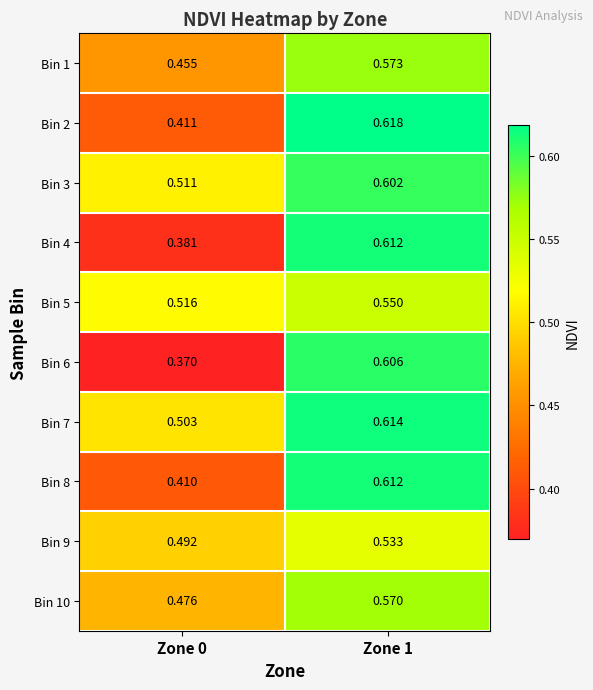

Is the value of Bin 9 at Zone 1 greater than the value of Bin 6 at Zone 1?

No